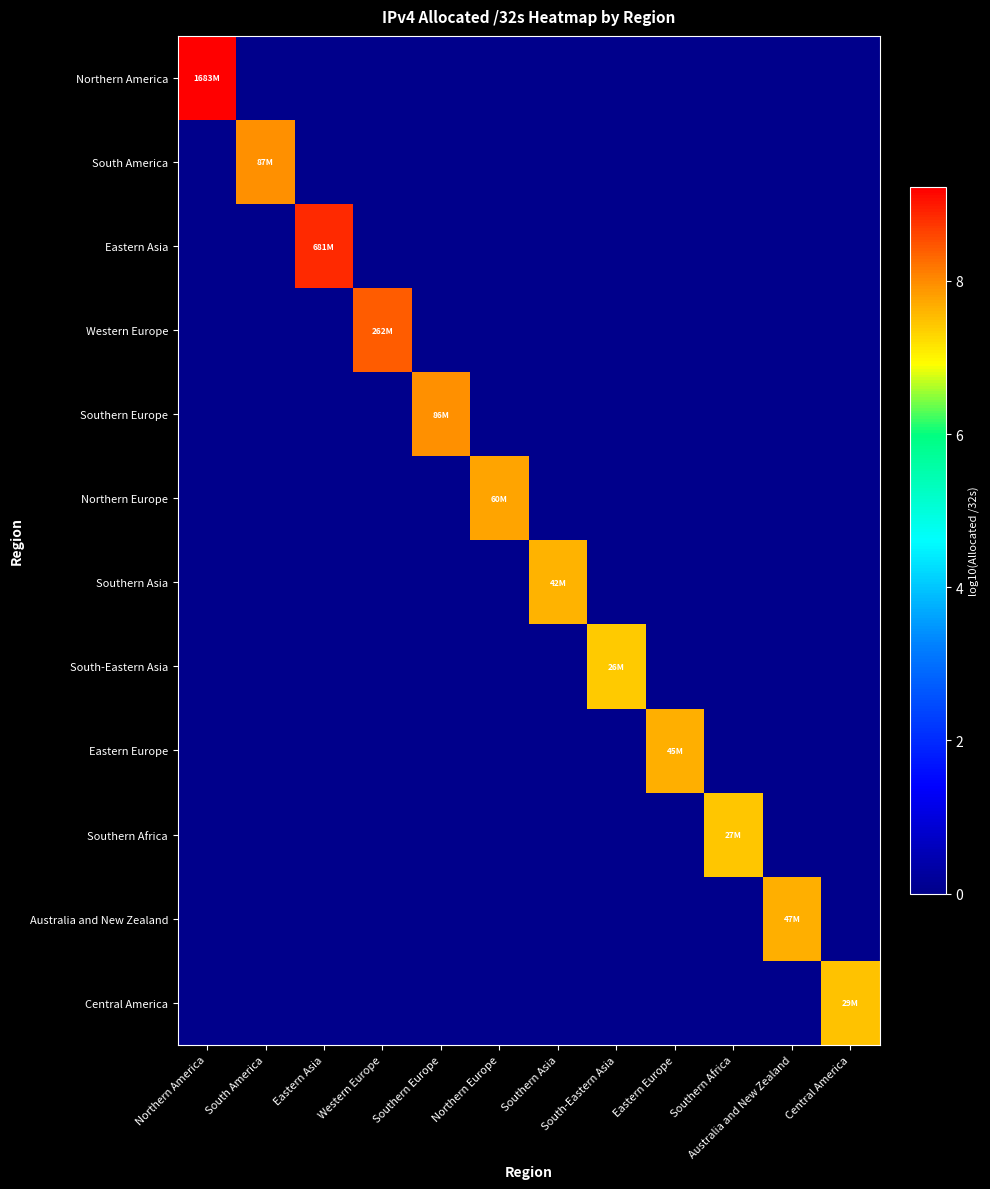

Which series has the largest range (max minus min)?

Northern America